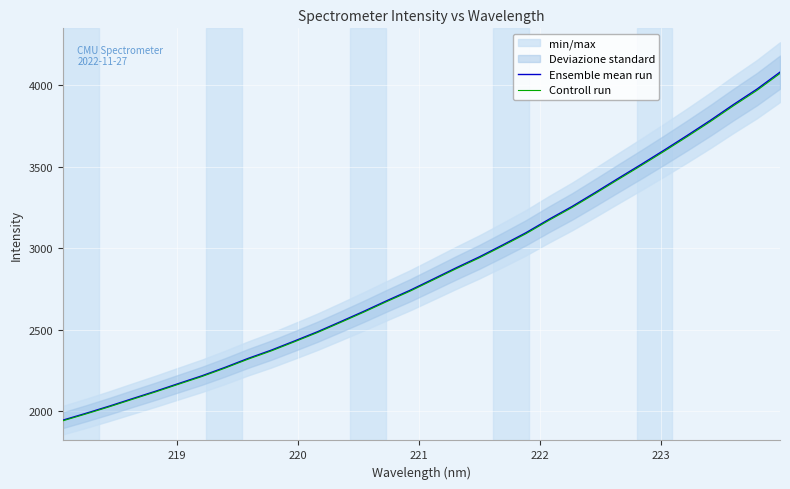

What is the maximum value for Ensemble mean run?

4080.4